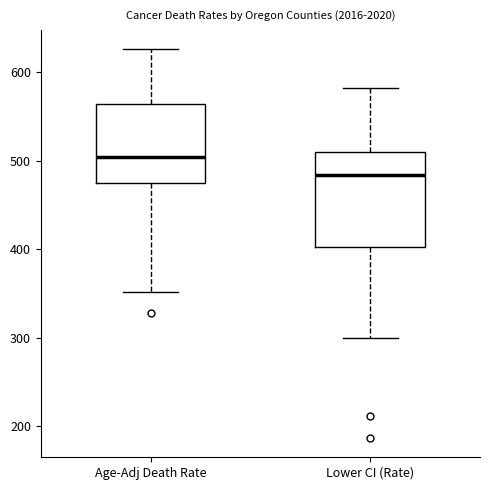

Where is the upper edge of the box for Age-Adj Death Rate on the y-axis? The values are not printed on the chart, so give them approximately, as read against the axis.

560